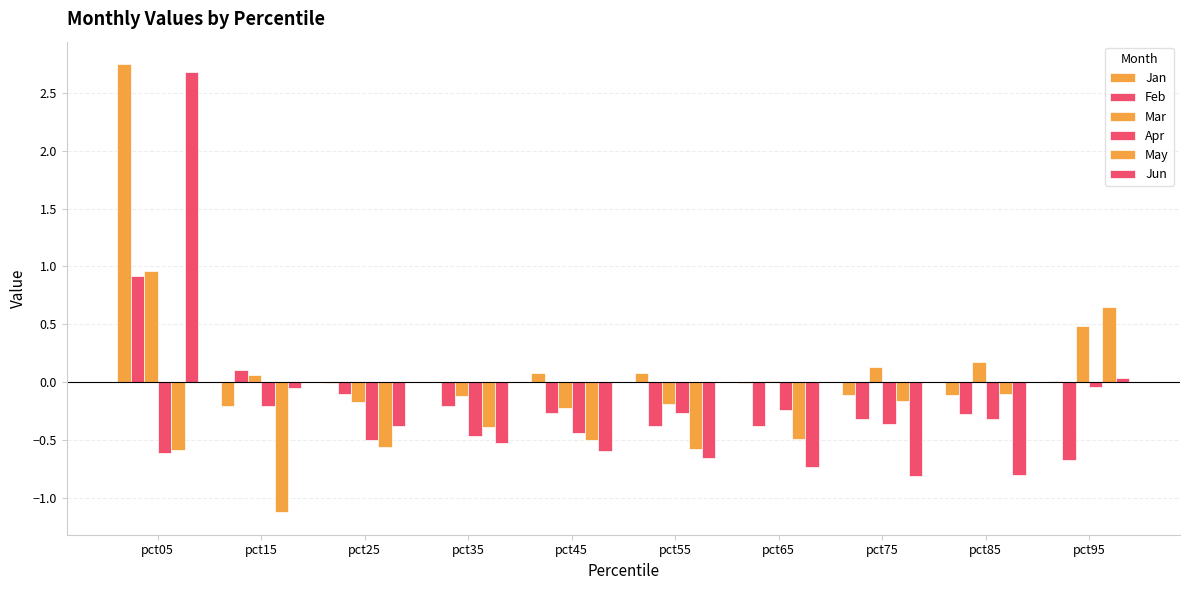

How many groups of bars are there?

10